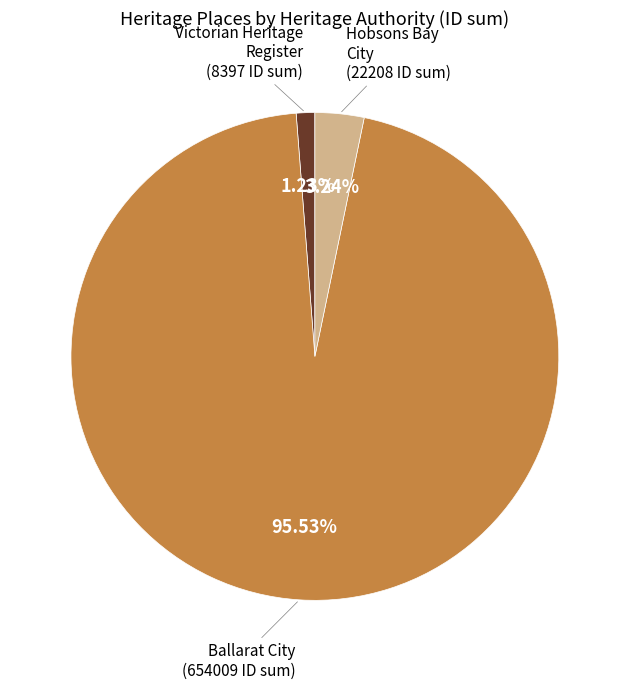

Is there any slice that represents more than half of the pie?

Yes